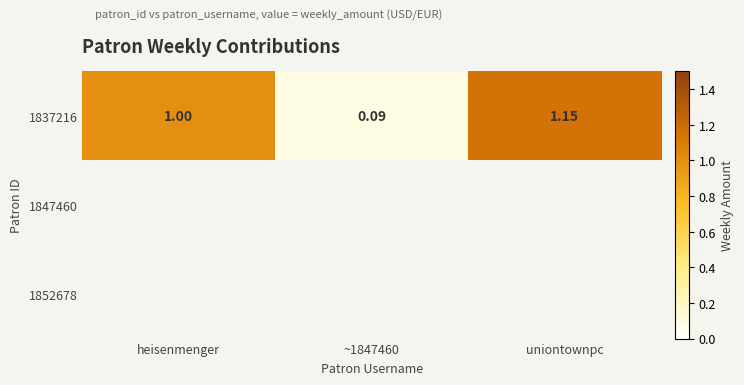

How many values in the 1837216 series are below 1?

1